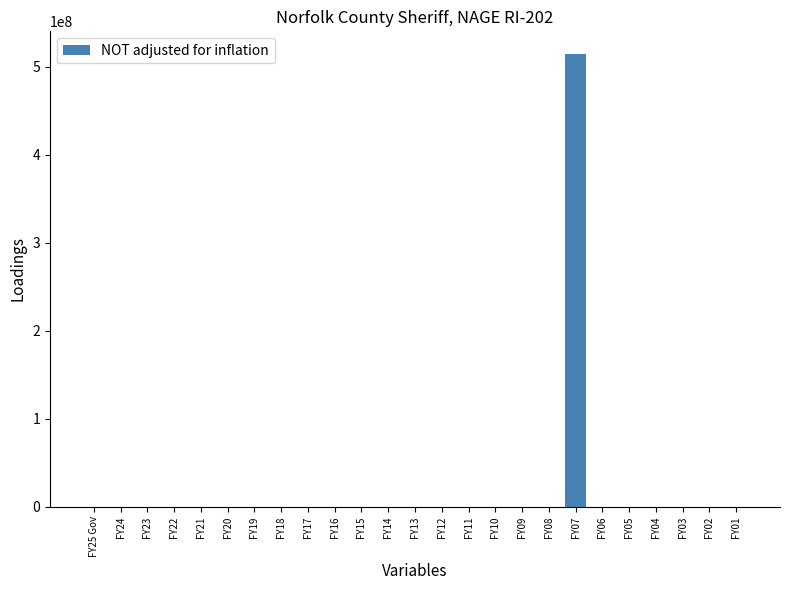

The value at FY16 is -300869233. True or false?

False